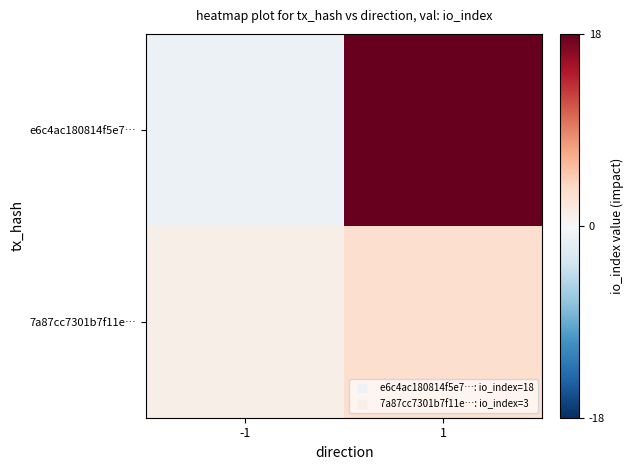

Which has a higher value, 1 or -1?

1